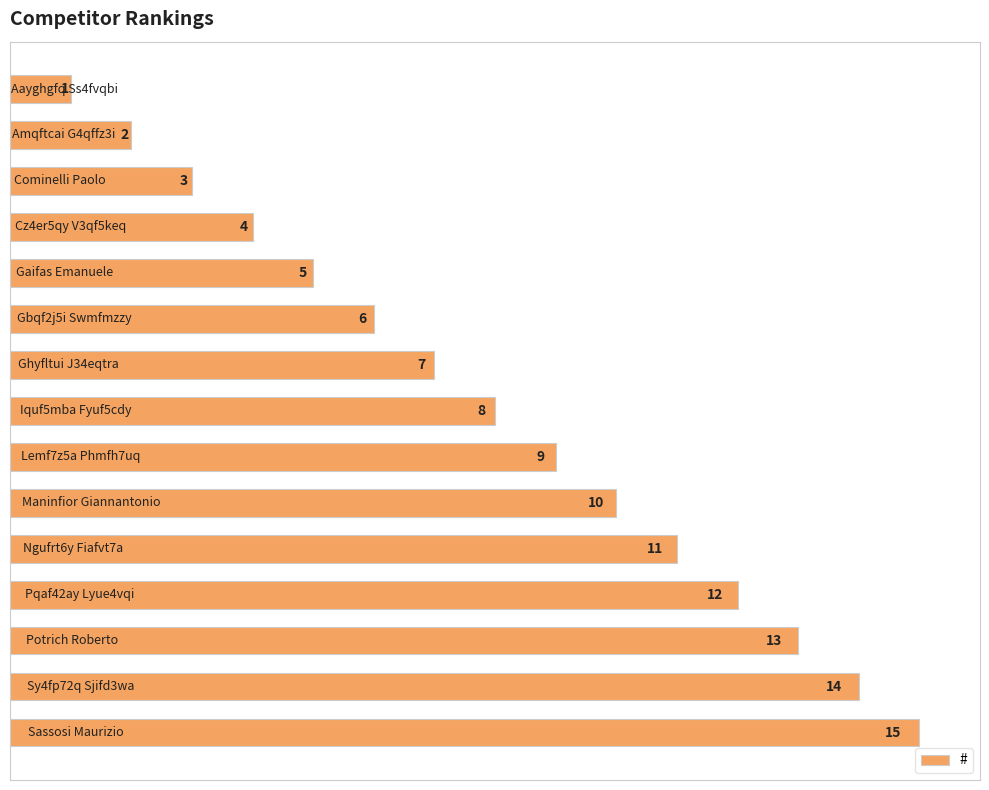

What is the value of the 15th bar from the top?

15